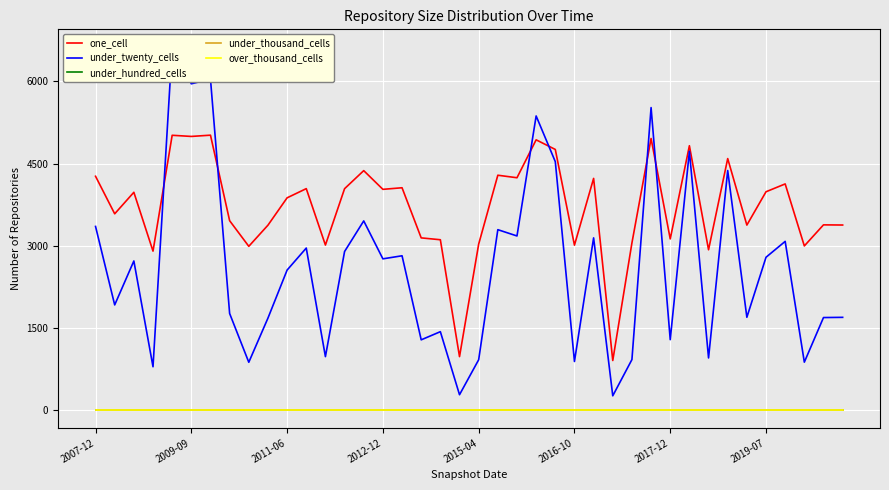

Is the value of over_thousand_cells at 2017-12 greater than the value of one_cell at 2016-10?

No